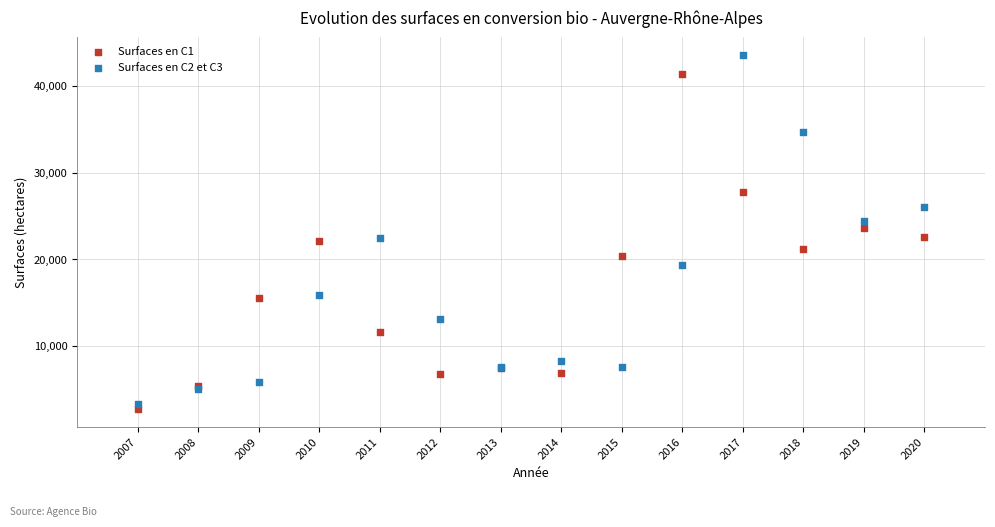

Which series has the widest spread of Y values?

Surfaces en C2 et C3